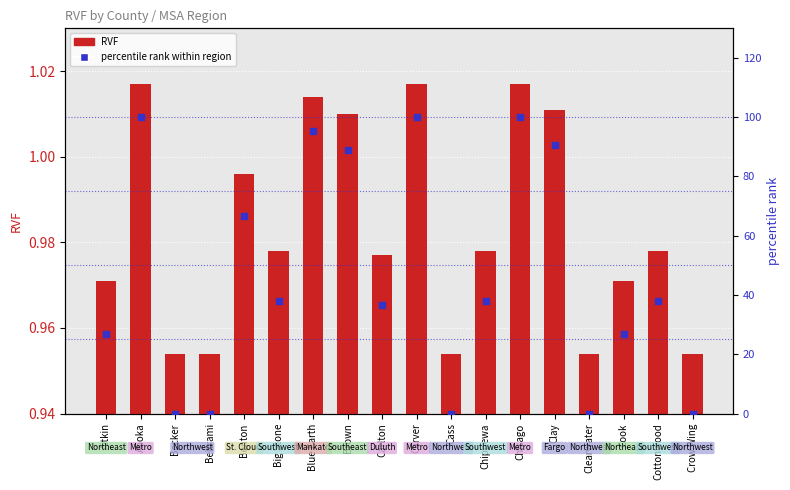

Which series reaches the maximum Y coordinate?

RVF percentile rank